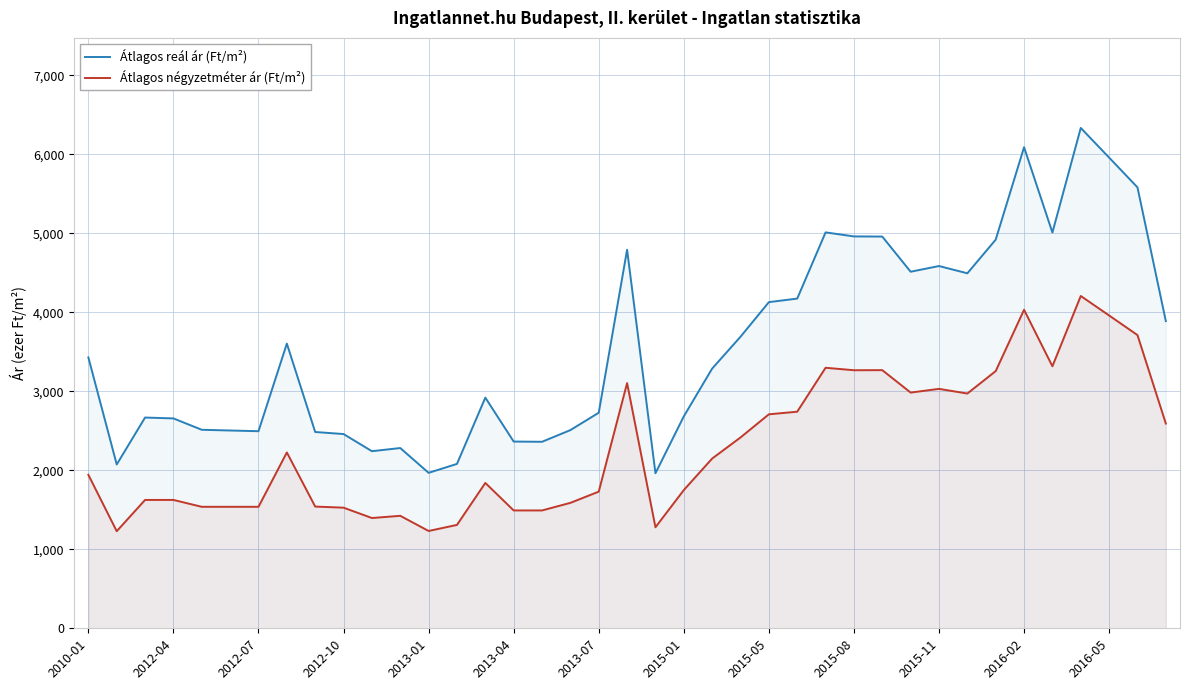

What is the difference between the maximum and minimum values in the Átlagos négyzetméter ár (Ft/m²) series?

2978